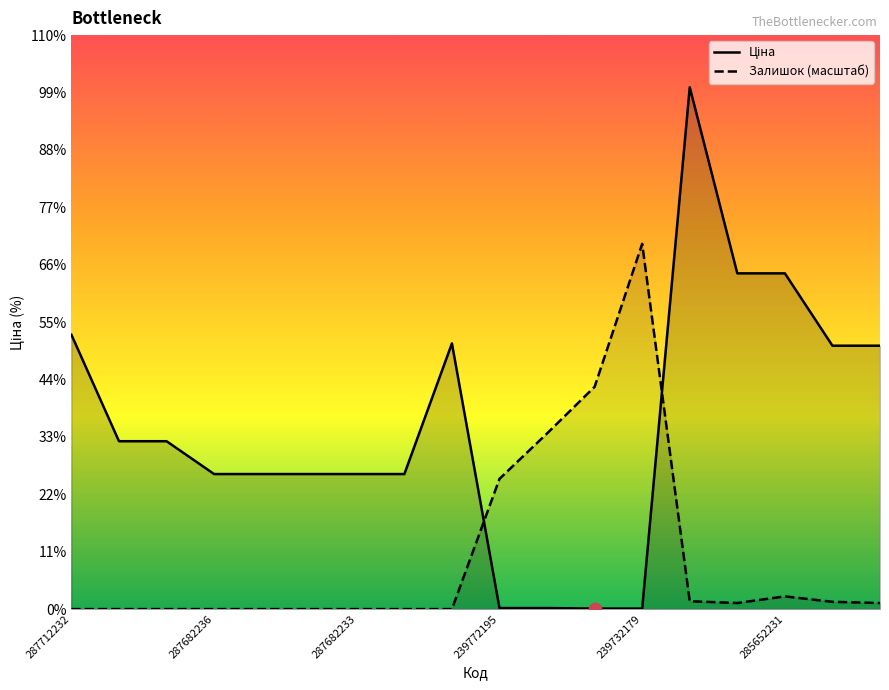

What are all the series names shown in the legend?

Ціна, Залишок (масштаб)